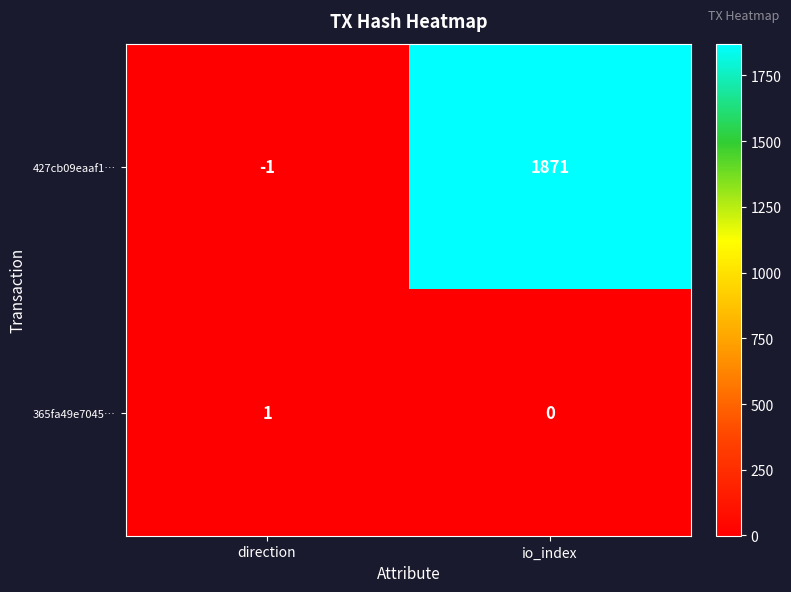

What is the difference between the maximum and minimum values in the 427cb09eaaf1… series?

1872